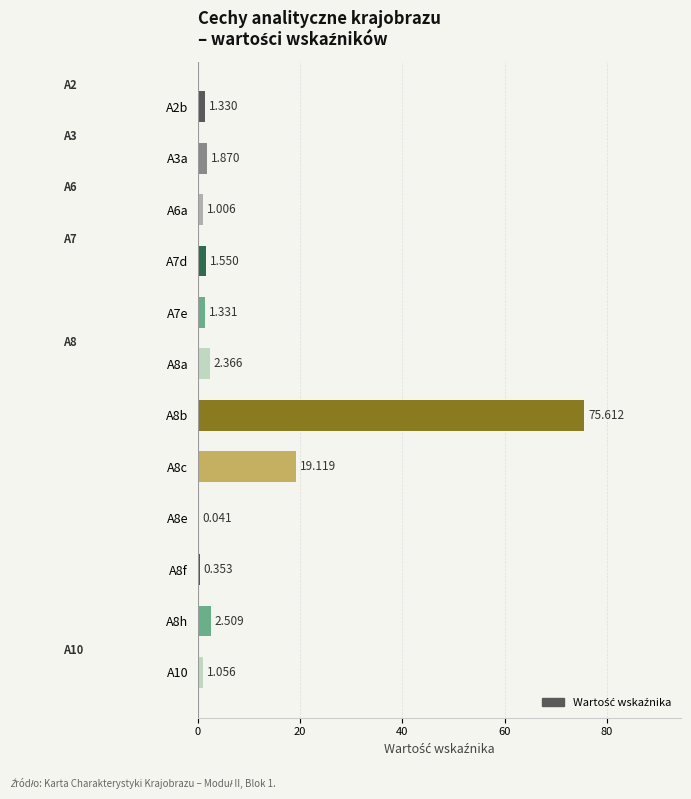

Count the number of categories in the chart.

12